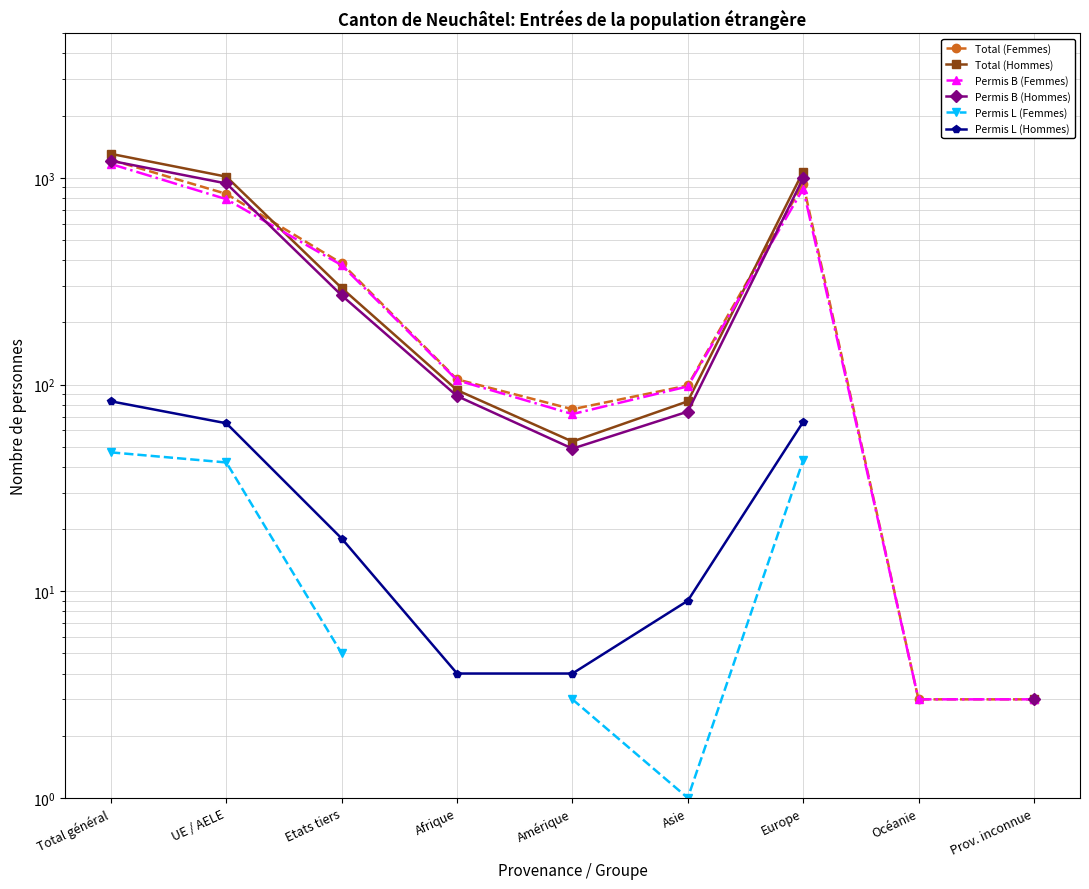

How many data points in Permis B (Femmes) are less than 105?

4